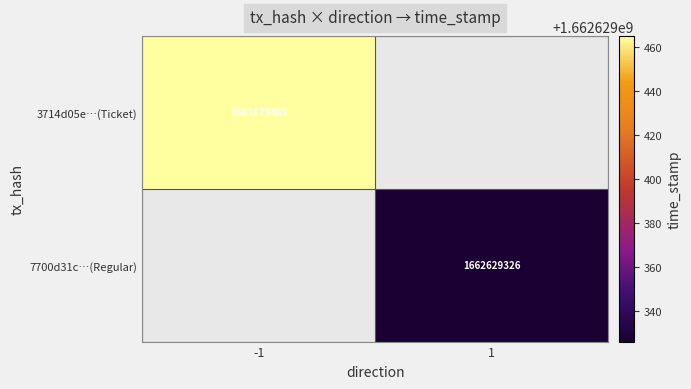

True or false: 7700d31c772d10d73de270bac37ca7af8703cb5 has a value of 0 at -1.

False